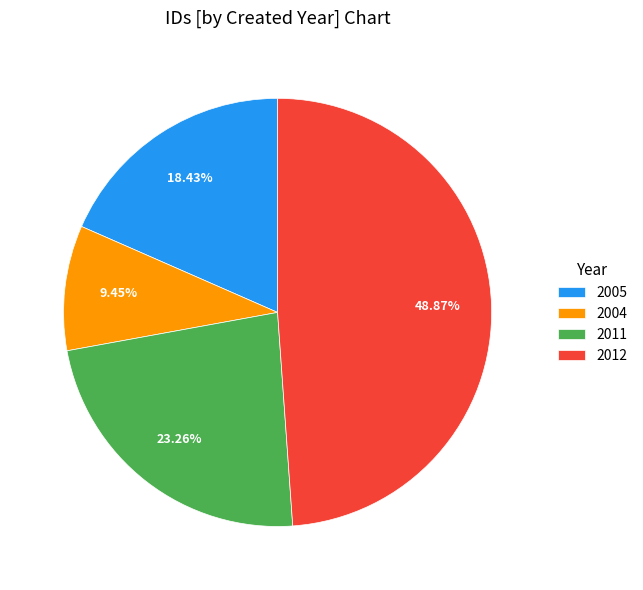

Which slice is the largest?

2012